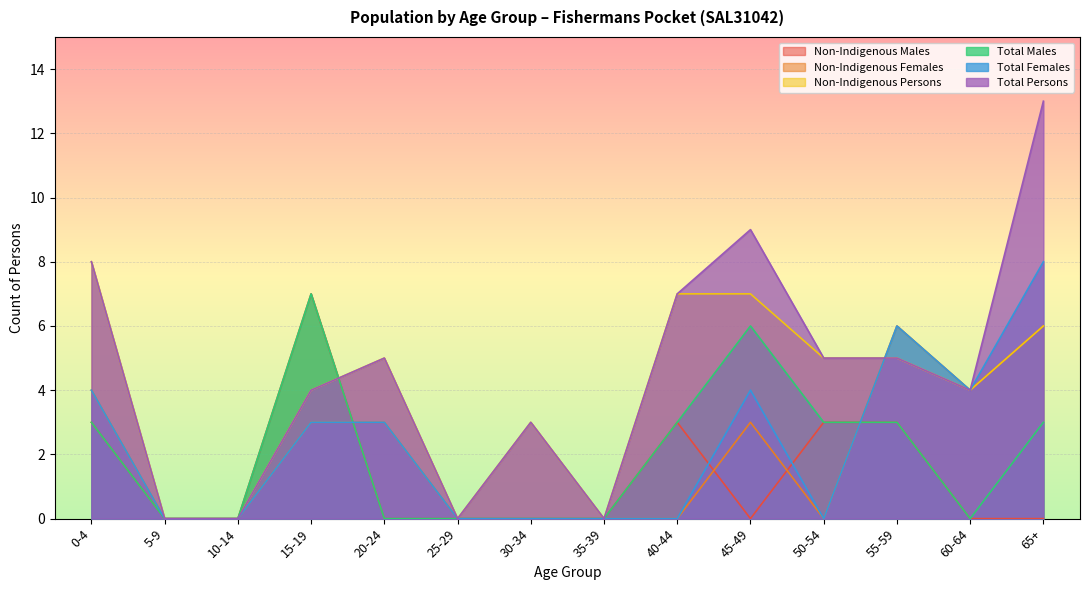

The value of Total Persons at 50-54 is 5. True or false?

True